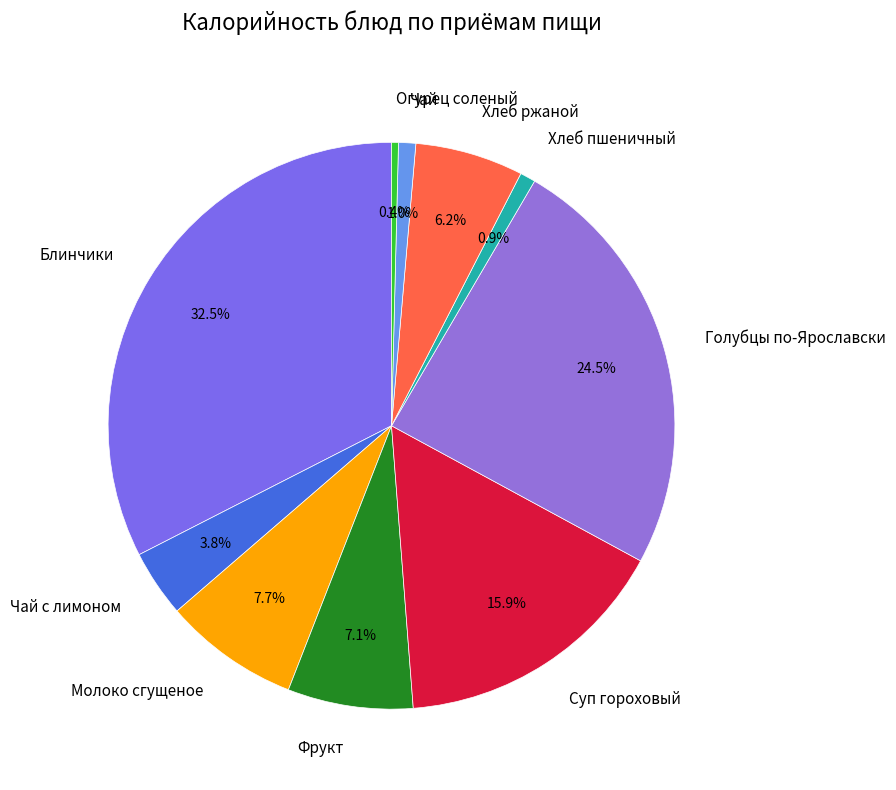

To the nearest percent, what is the average slice percentage?

10%